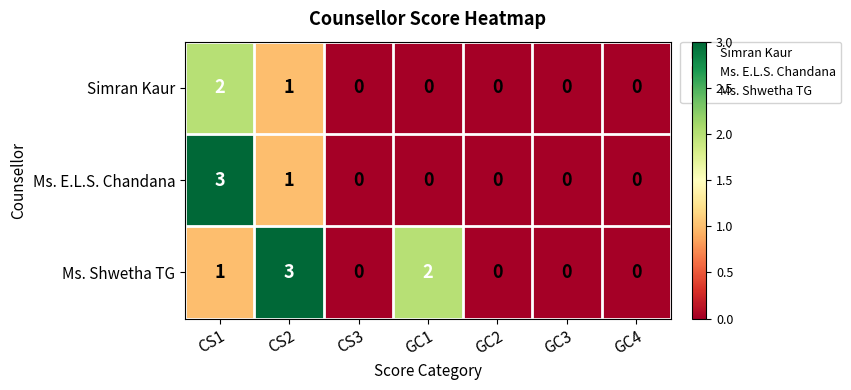

Reading left to right, transcribe all the data shown in this chart.

Simran Kaur: CS1=2	CS2=1	CS3=0	GC1=0	GC2=0	GC3=0	GC4=0
Ms. E.L.S. Chandana: CS1=3	CS2=1	CS3=0	GC1=0	GC2=0	GC3=0	GC4=0
Ms. Shwetha TG: CS1=1	CS2=3	CS3=0	GC1=2	GC2=0	GC3=0	GC4=0